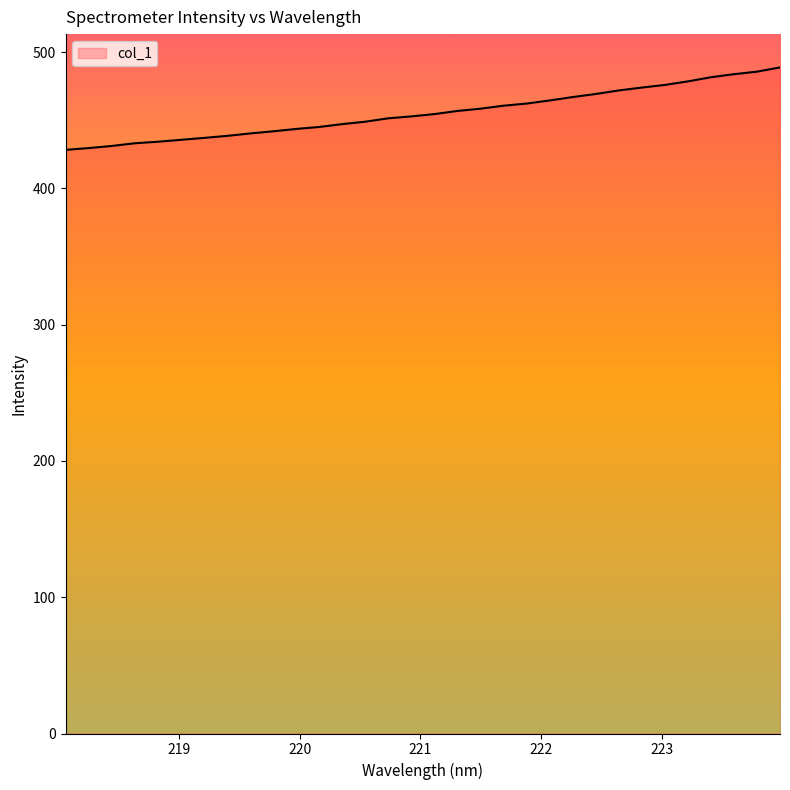

What is the maximum value shown in the chart?

488.8